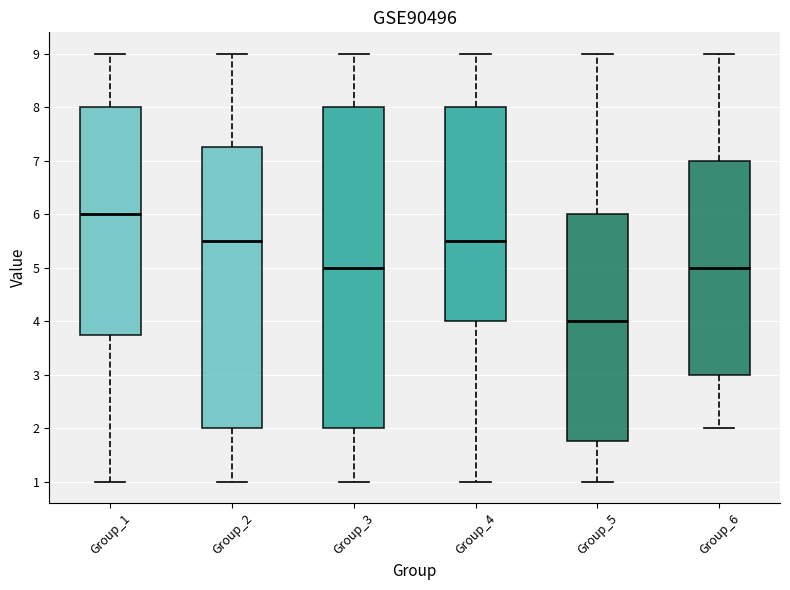

Which box is the tallest, from its lower edge to its upper edge?

Group_3